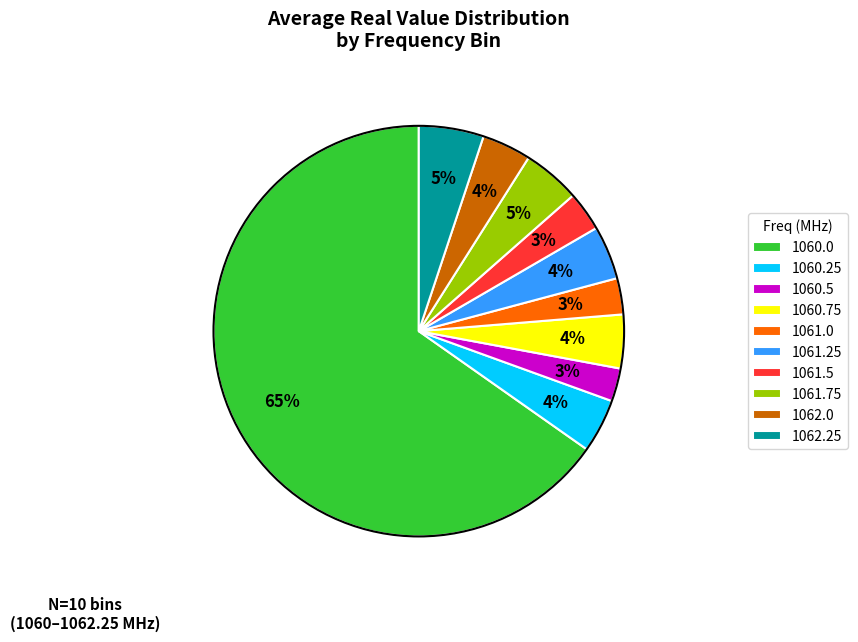

Which category accounts for the majority?

1060.0